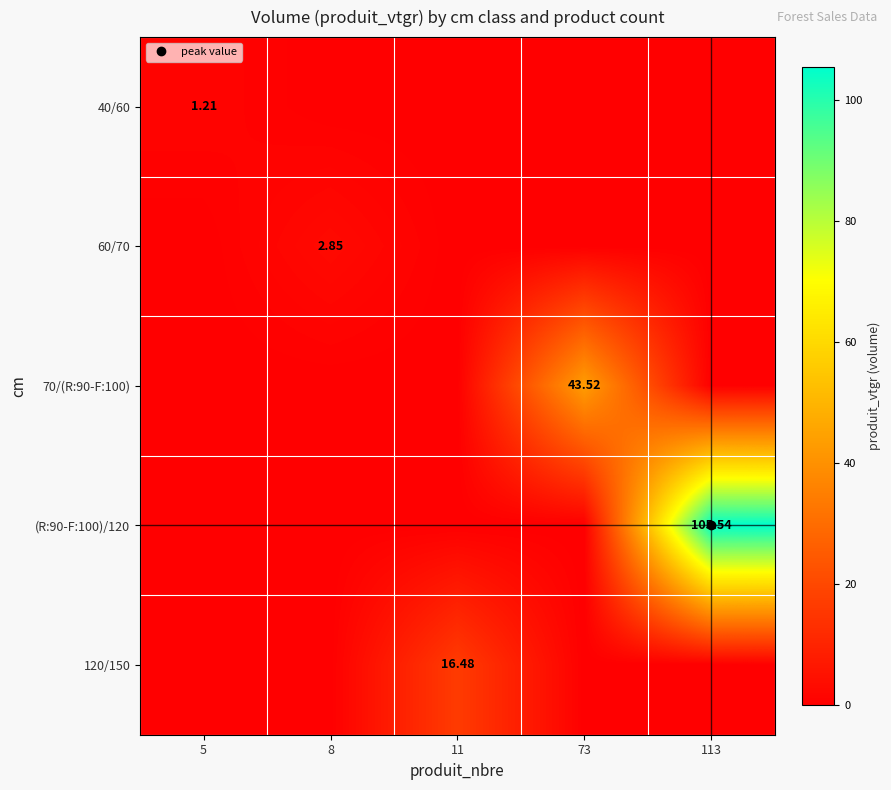

Which label corresponds to the largest value in the chart?

113